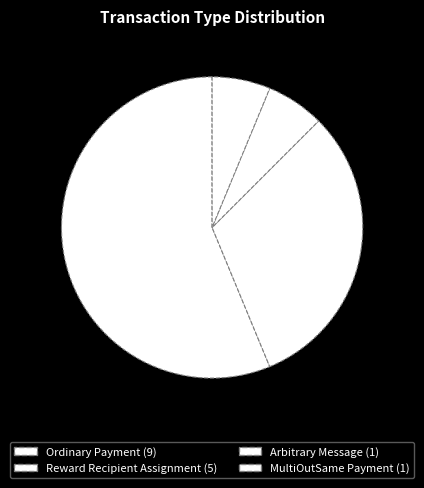

Is it true that Ordinary Payment is 56% of the pie?

True